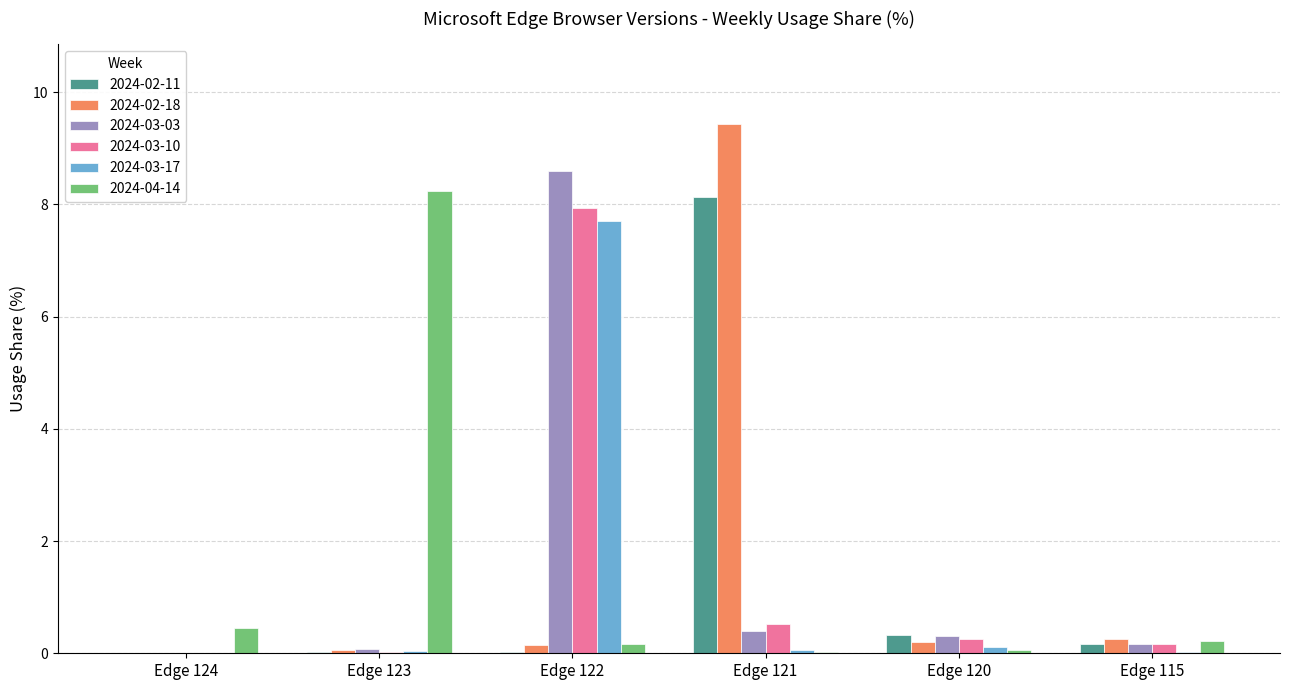

Is it true that 2024-03-17 equals 0.0 at Edge 124?

True